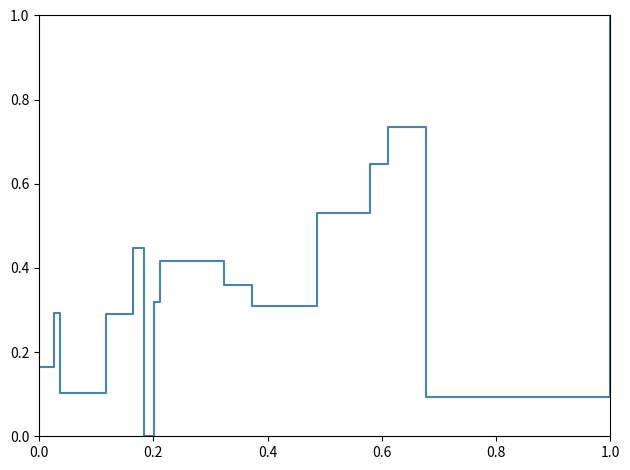

What is the difference between the maximum and minimum values?

1.0